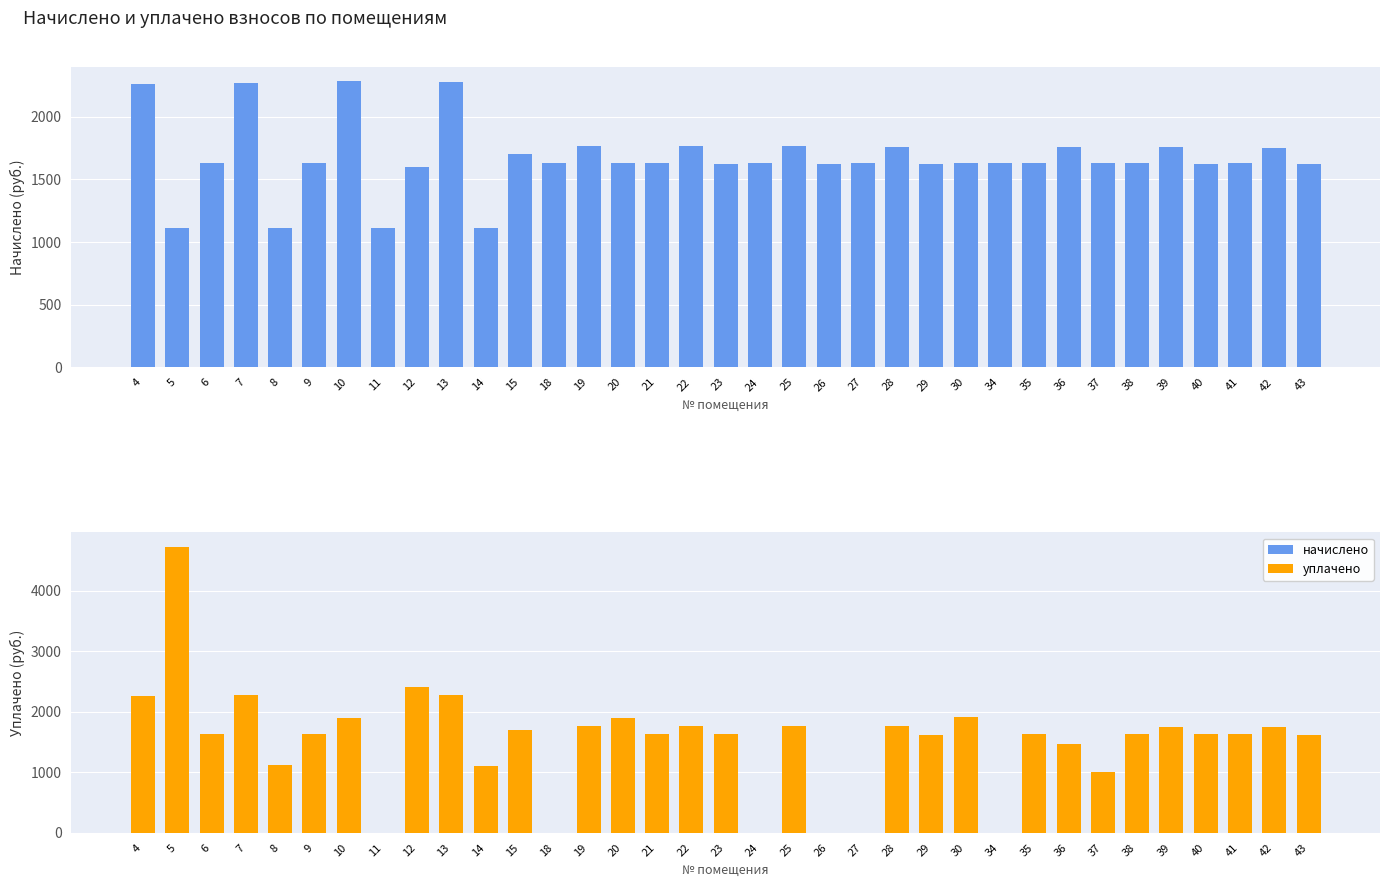

True or false: уплачено has a value of 518.7 at 41.

False